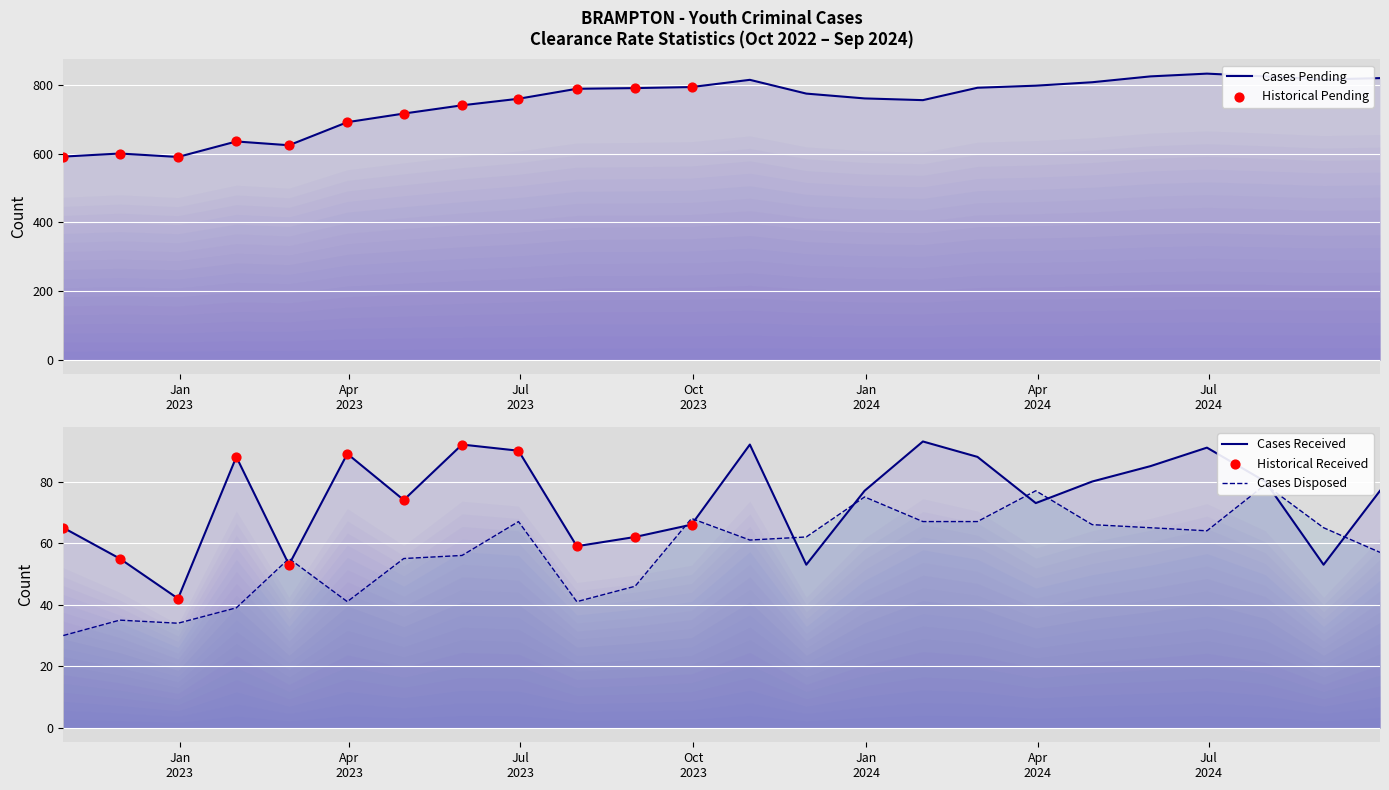

Which series reaches the minimum Y coordinate?

Cases Disposed